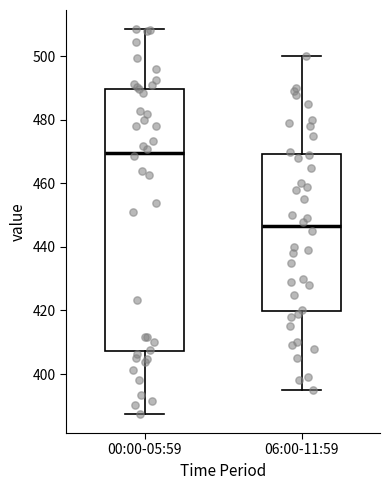

Comparing the boxes themselves (not the whiskers), which one is the tallest?

00:00-05:59